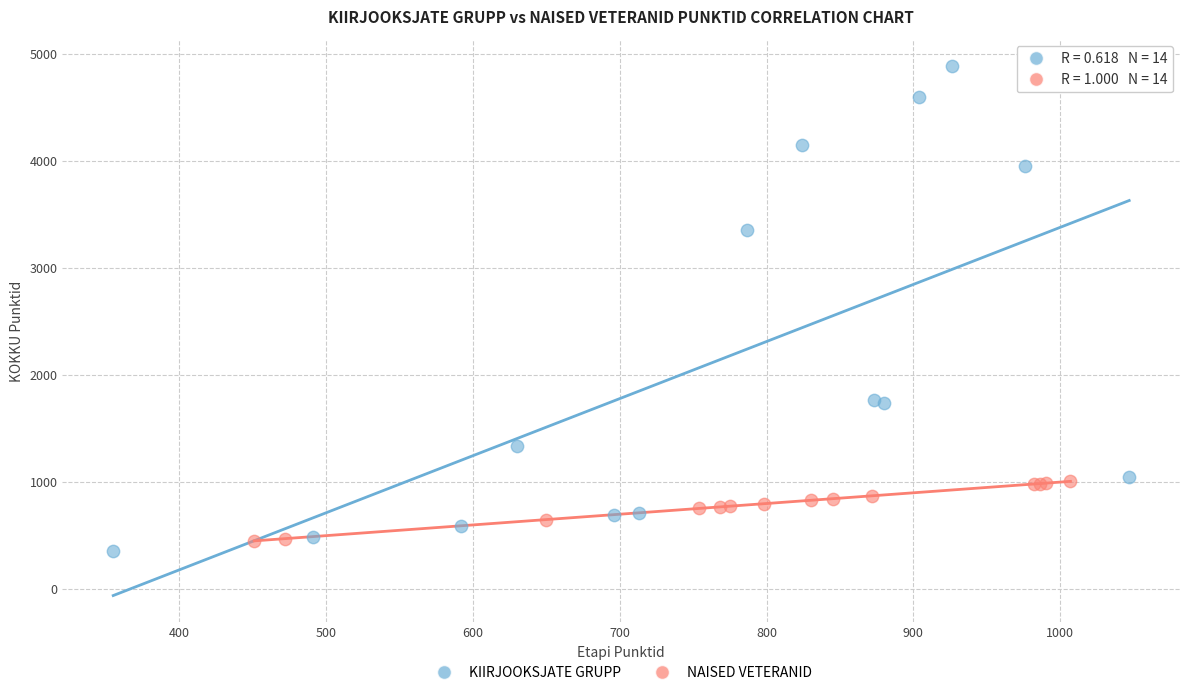

Which series has the widest spread of Y values?

KIIRJOOKSJATE GRUPP